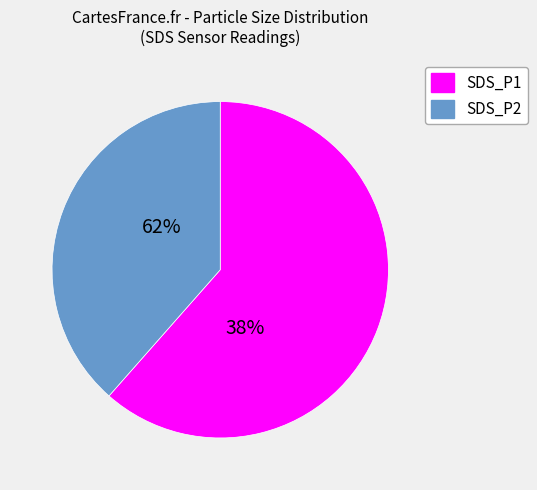

Rank the categories by value from lowest to highest.

SDS_P2, SDS_P1